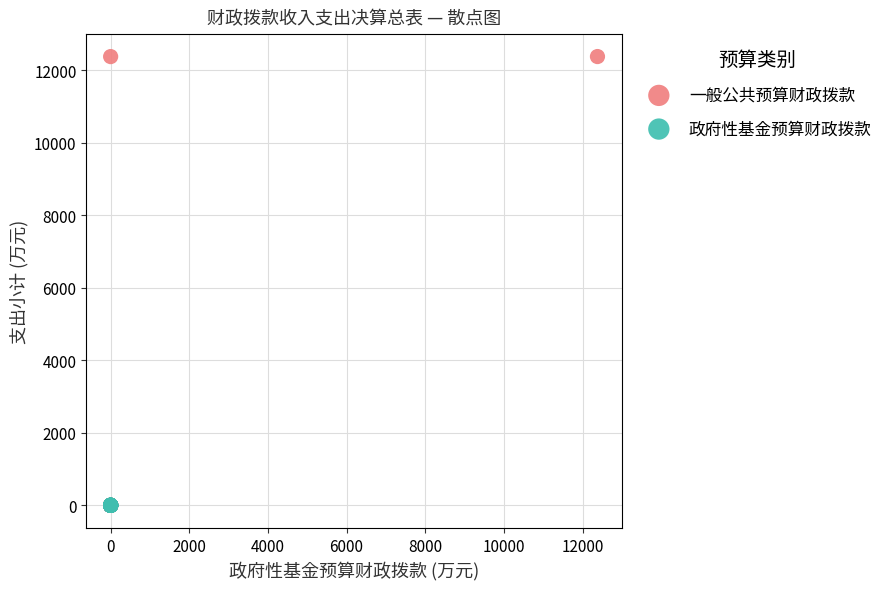

Which series has the largest Y range (max minus min)?

一般公共预算财政拨款